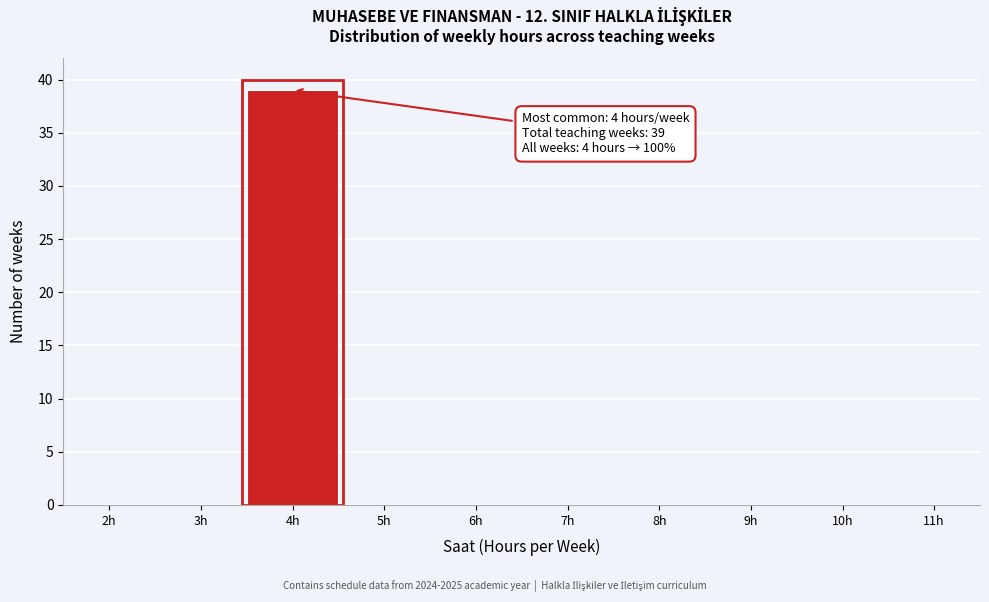

Reading right to left, transcribe all the data shown in this chart.

11h=0	10h=0	9h=0	8h=0	7h=0	6h=0	5h=0	4h=39	3h=0	2h=0